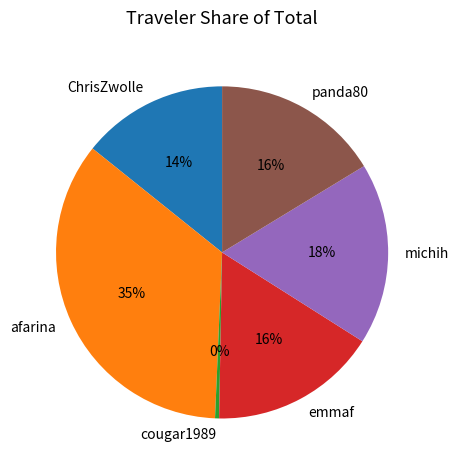

The panda80 slice represents 16% of the pie. True or false?

True